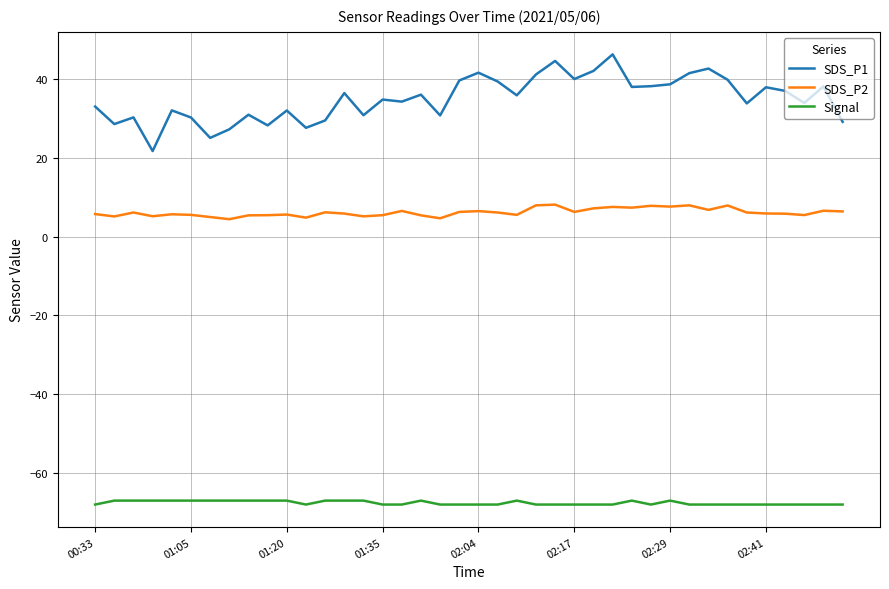

True or false: Signal and SDS_P1 intersect in this chart.

False